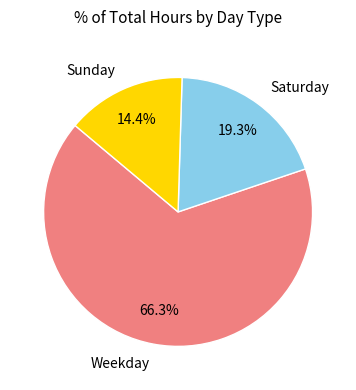

How many segments does this pie chart have?

3